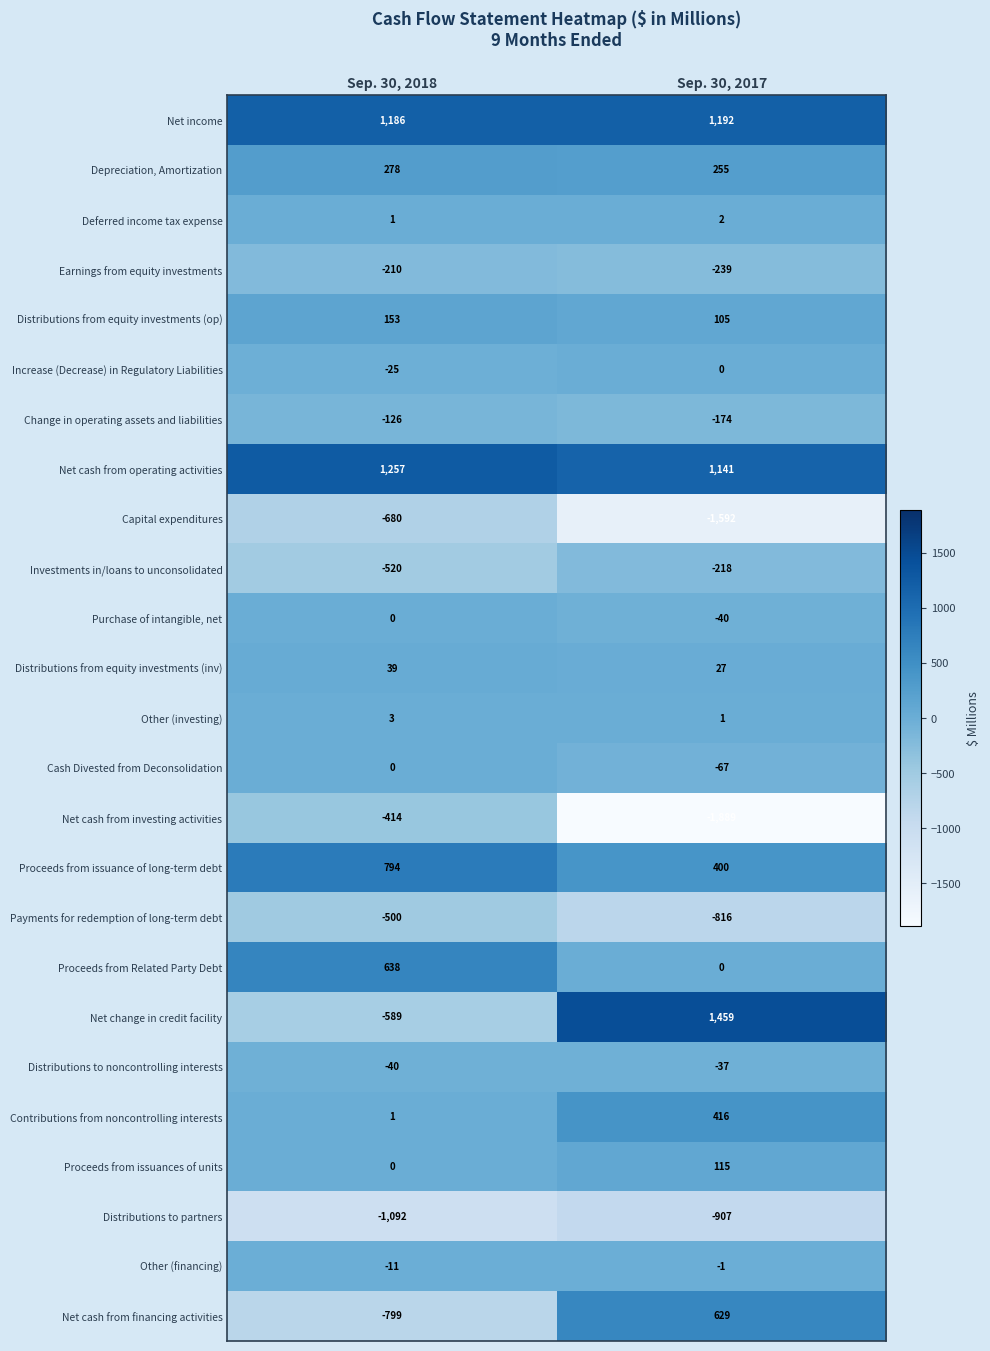

At which category is the sum across all series the highest?

Sep. 30, 2017